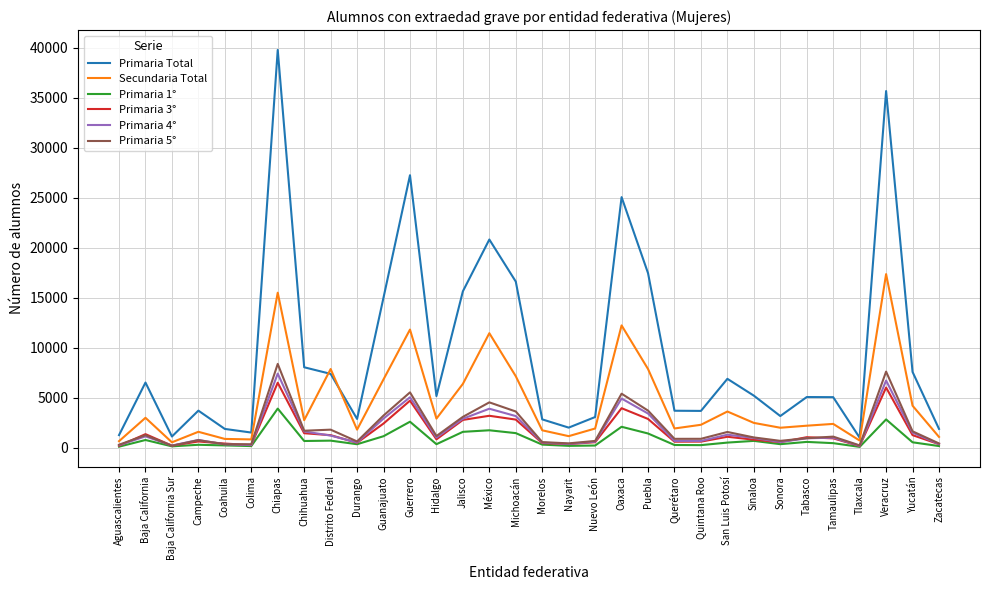

The value of Primaria 5° at Veracruz is 12828. True or false?

False